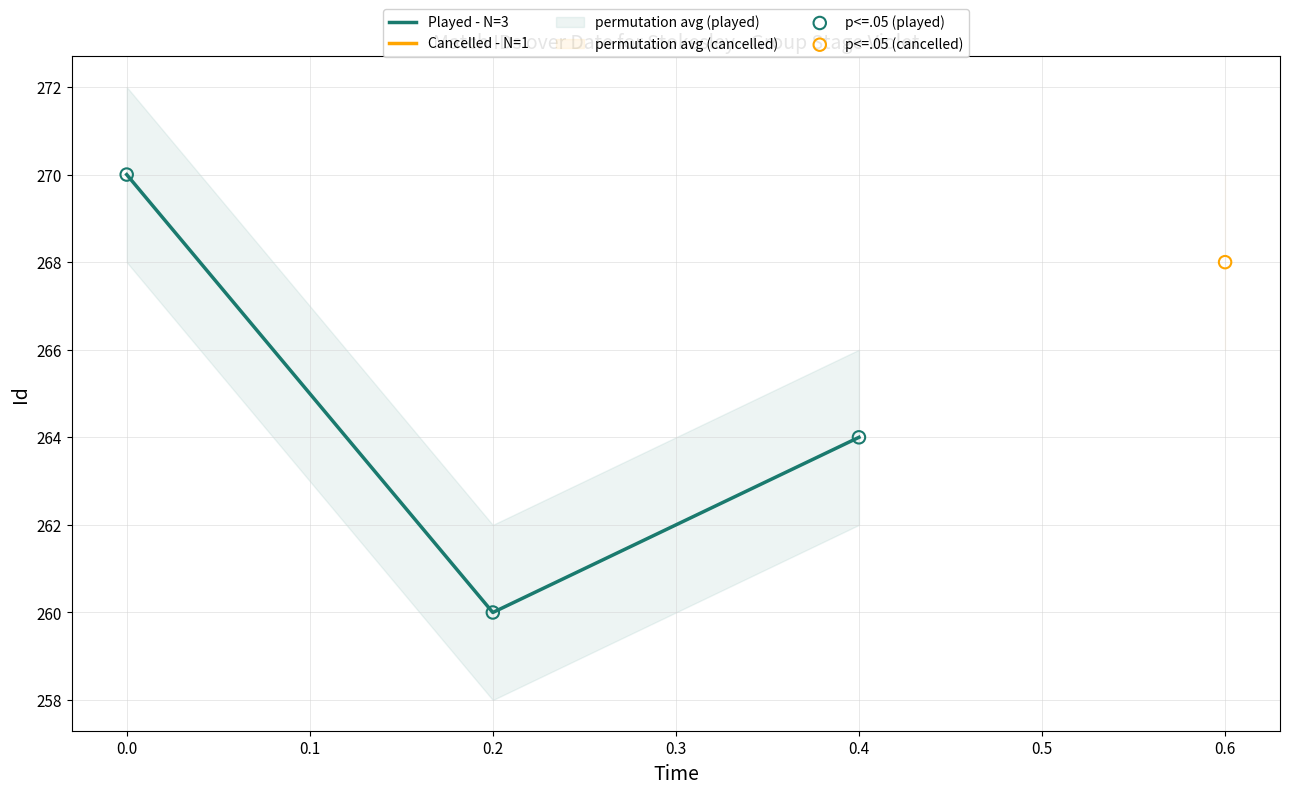

Which series has the largest total across all categories?

Played - N=3